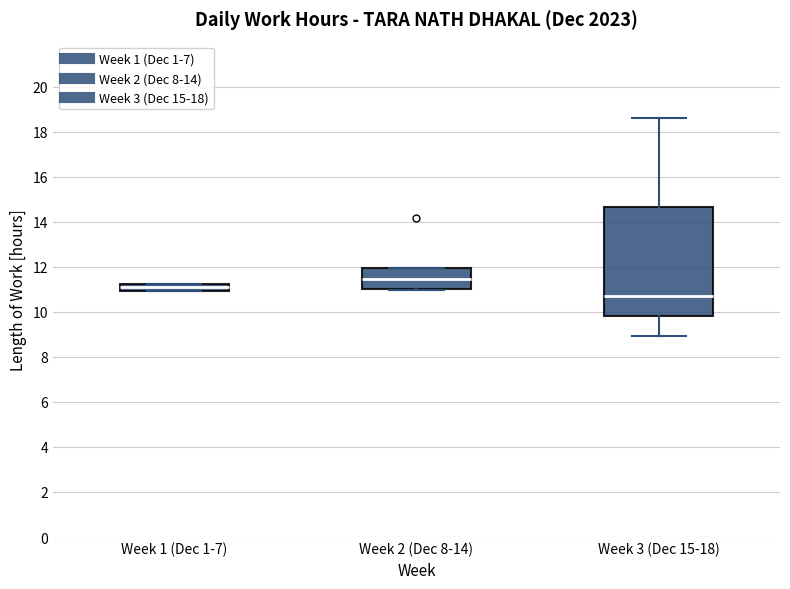

Comparing the boxes themselves (not the whiskers), which one is the tallest?

Week 3 (Dec 15-18)